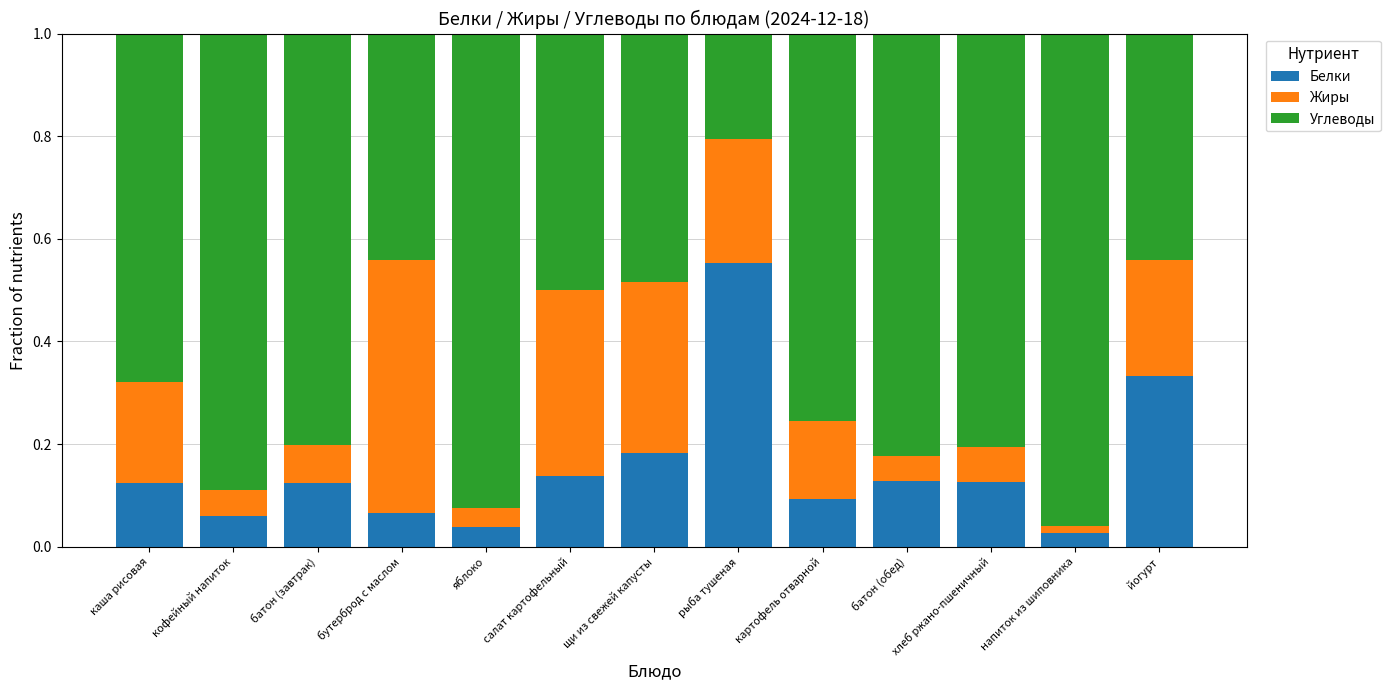

The Белки series shows 0.2 at батон (завтрак). True or false?

False